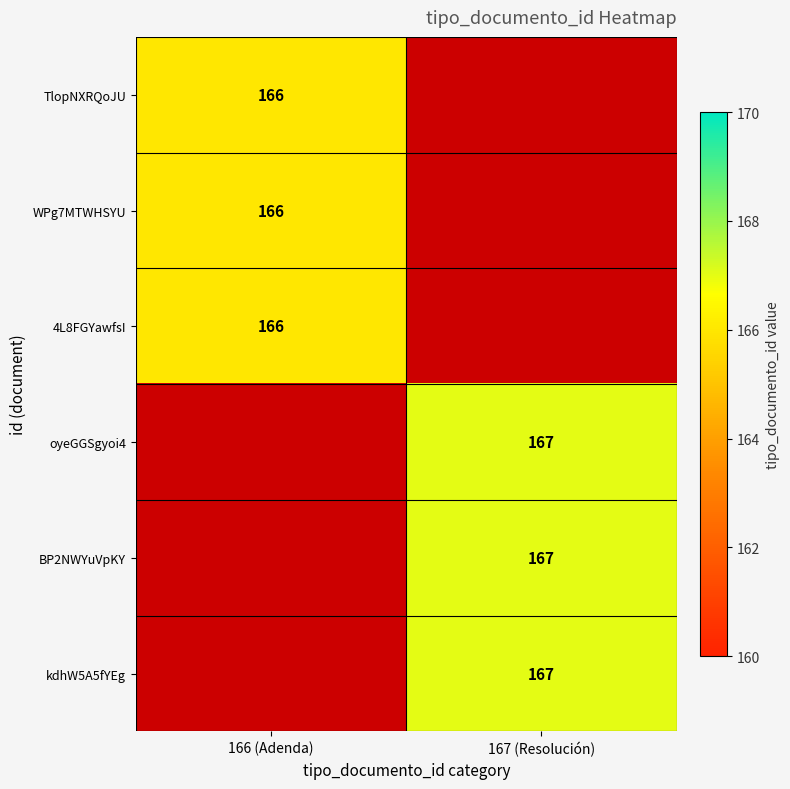

Is it true that kdhW5A5fYEg equals 167 at 167 (Resolución)?

True